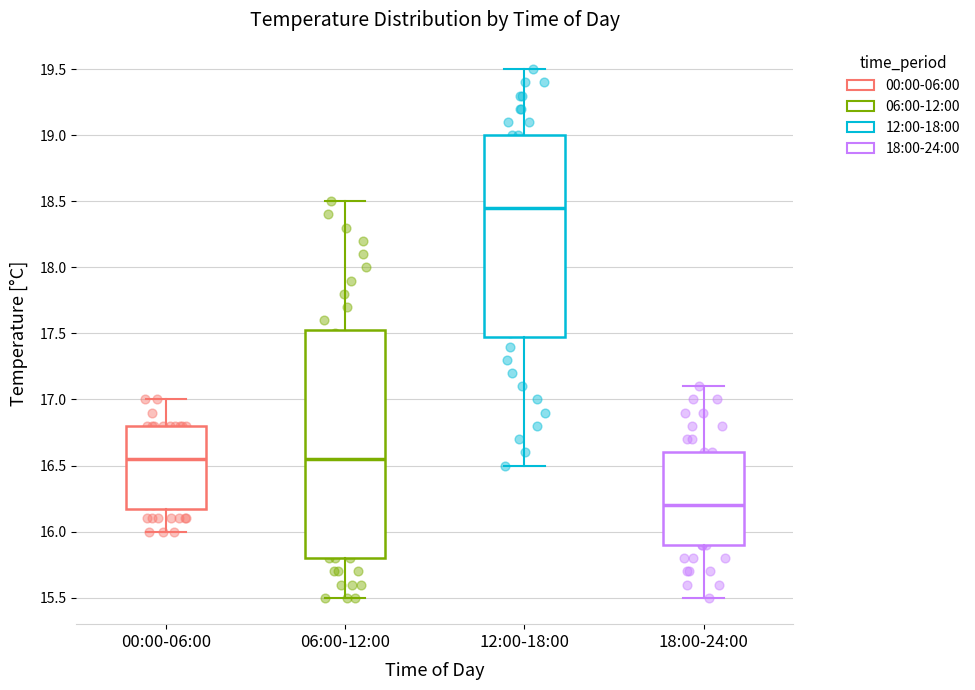

Which box is the tallest, from its lower edge to its upper edge?

06:00-12:00